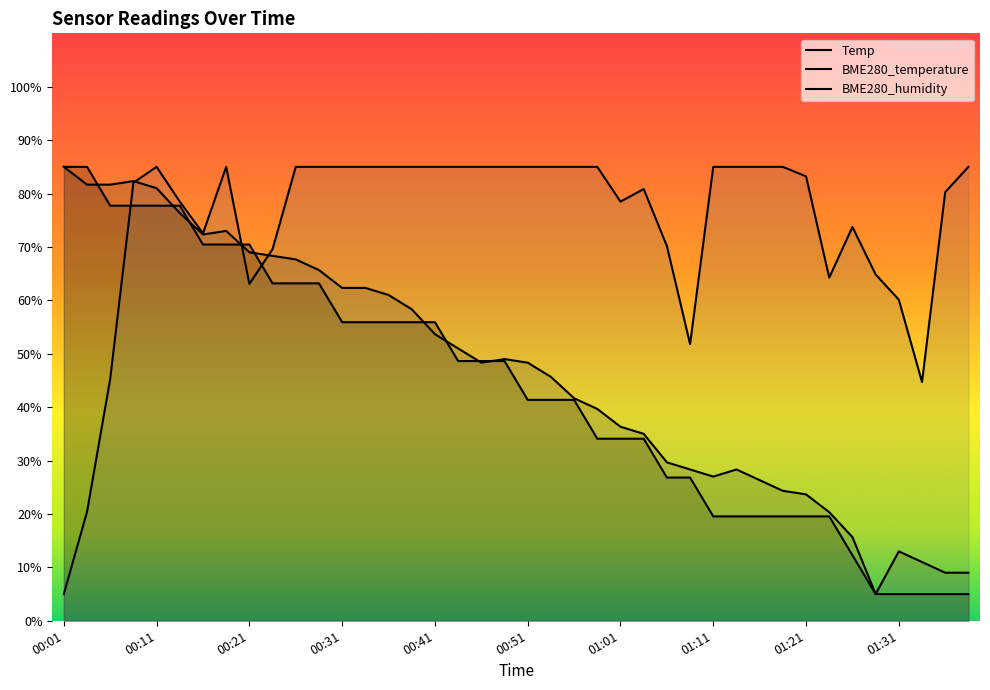

The Temp series shows 77.7 at 00:11. True or false?

True